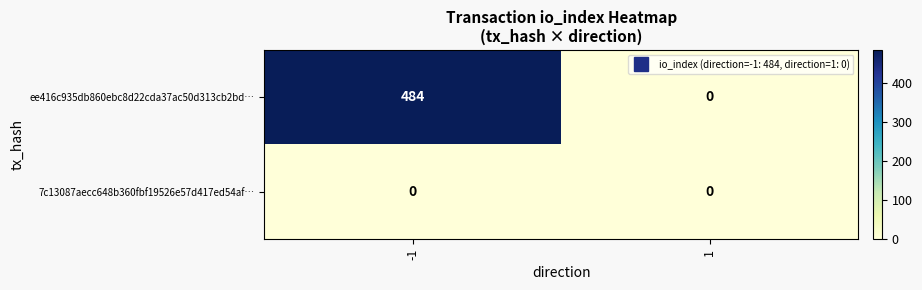

At which category is the sum across all series the highest?

-1